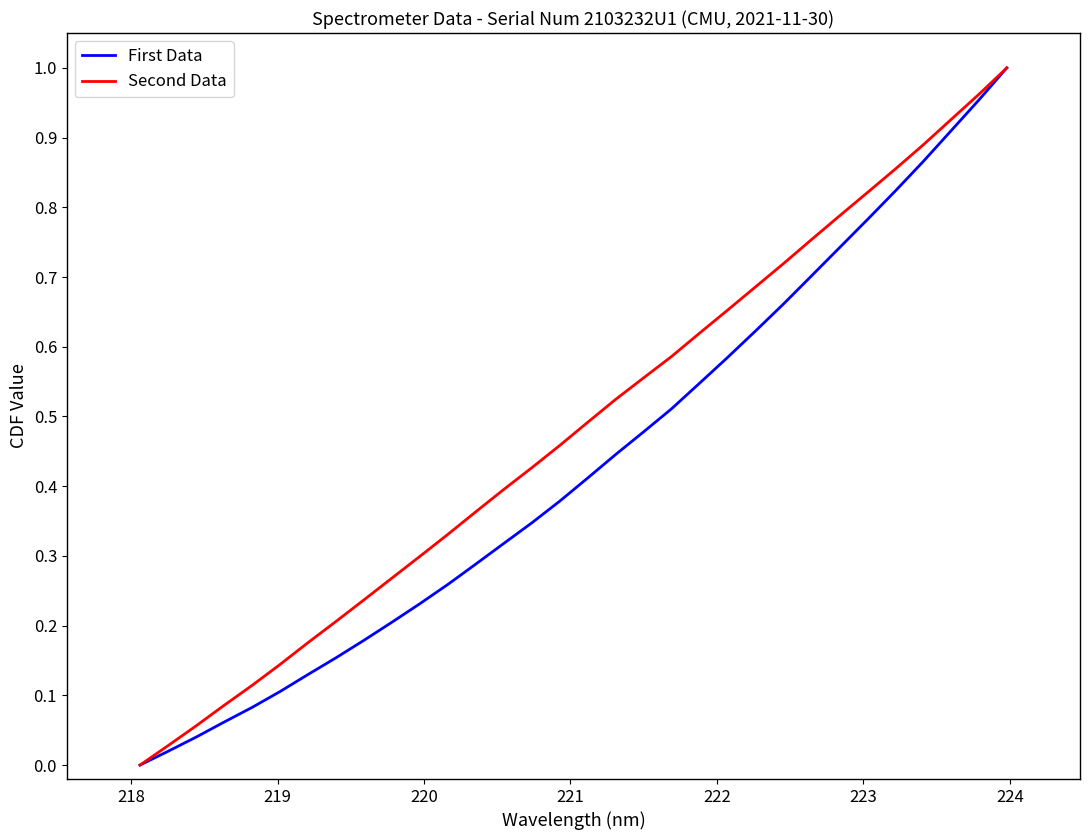

Which series has the largest total across all categories?

Second Data